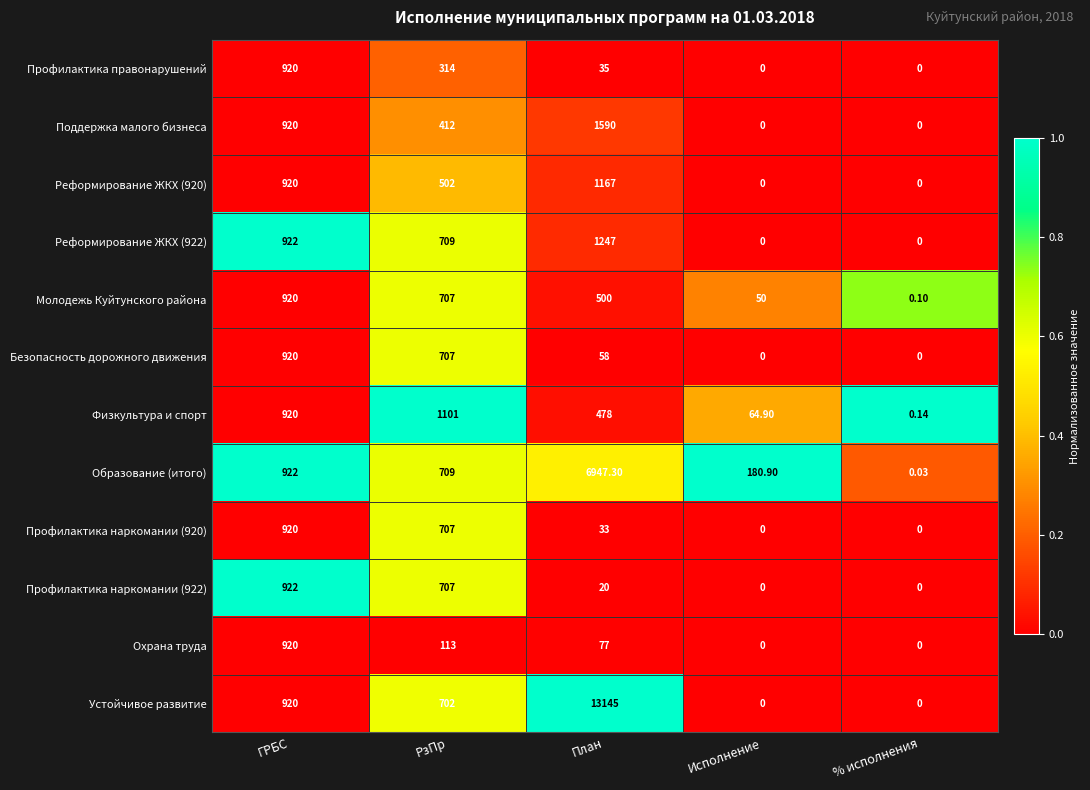

Which series changed the most between РзПр and План?

Устойчивое развитие